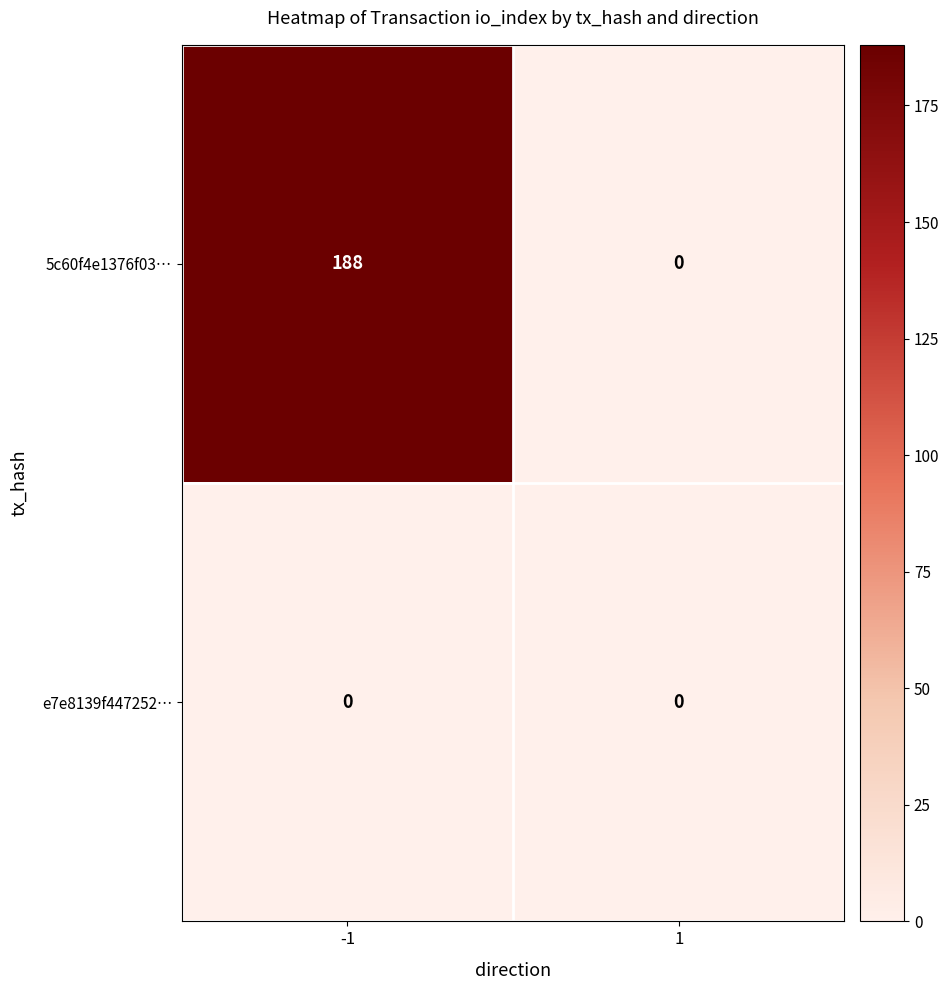

Rank the series by their average value, from highest to lowest.

5c60f4e1376f03…, e7e8139f447252…